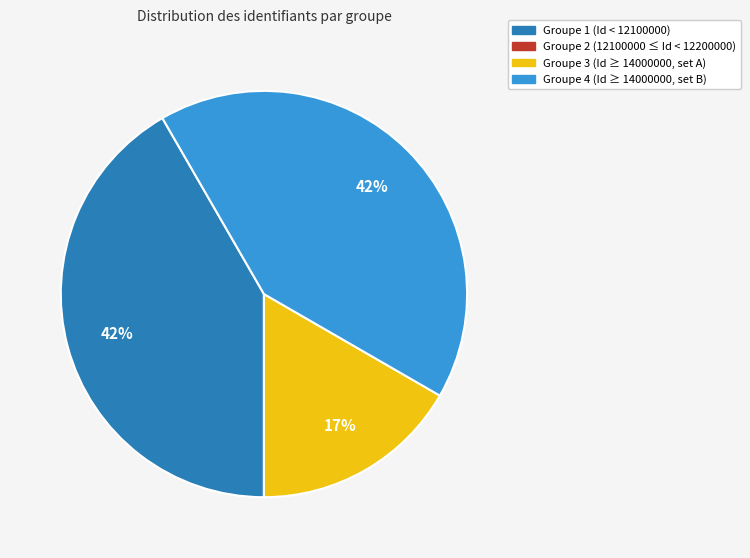

Is there any slice that represents more than half of the pie?

No